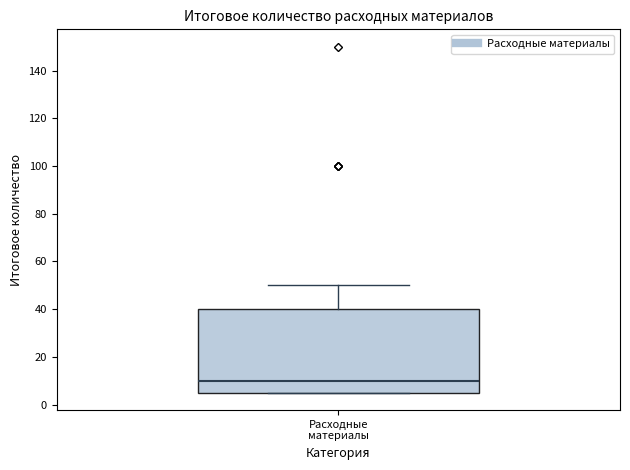

Where does the median line of the box for Расходные материалы sit on the y-axis? The values are not printed on the chart, so give them approximately, as read against the axis.

10